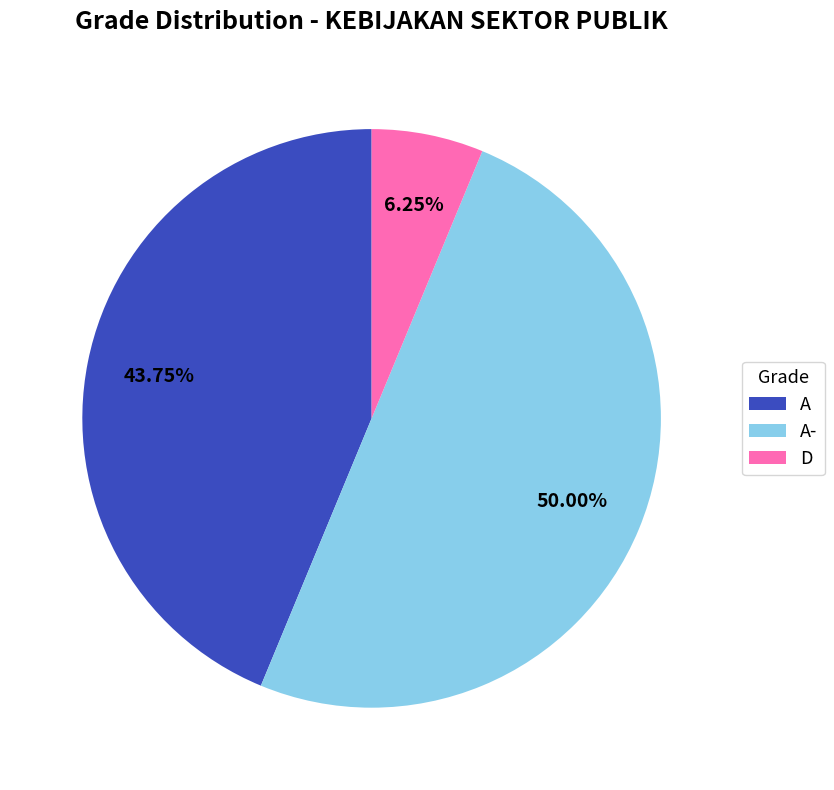

Combined, do A- and A account for over 50%?

Yes